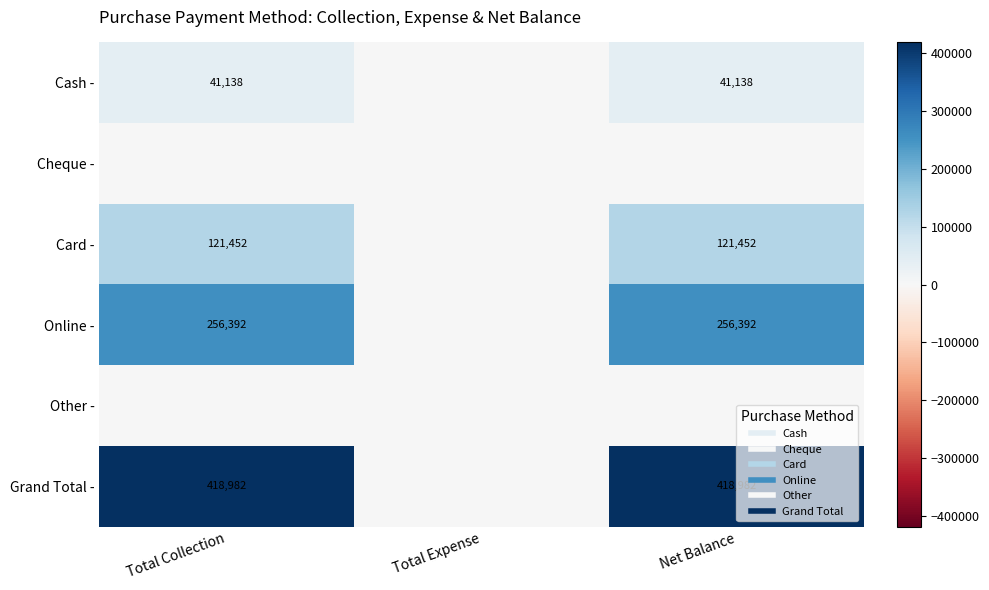

List the labels in order of Cheque - value, largest first.

Total Collection, Total Expense, Net Balance